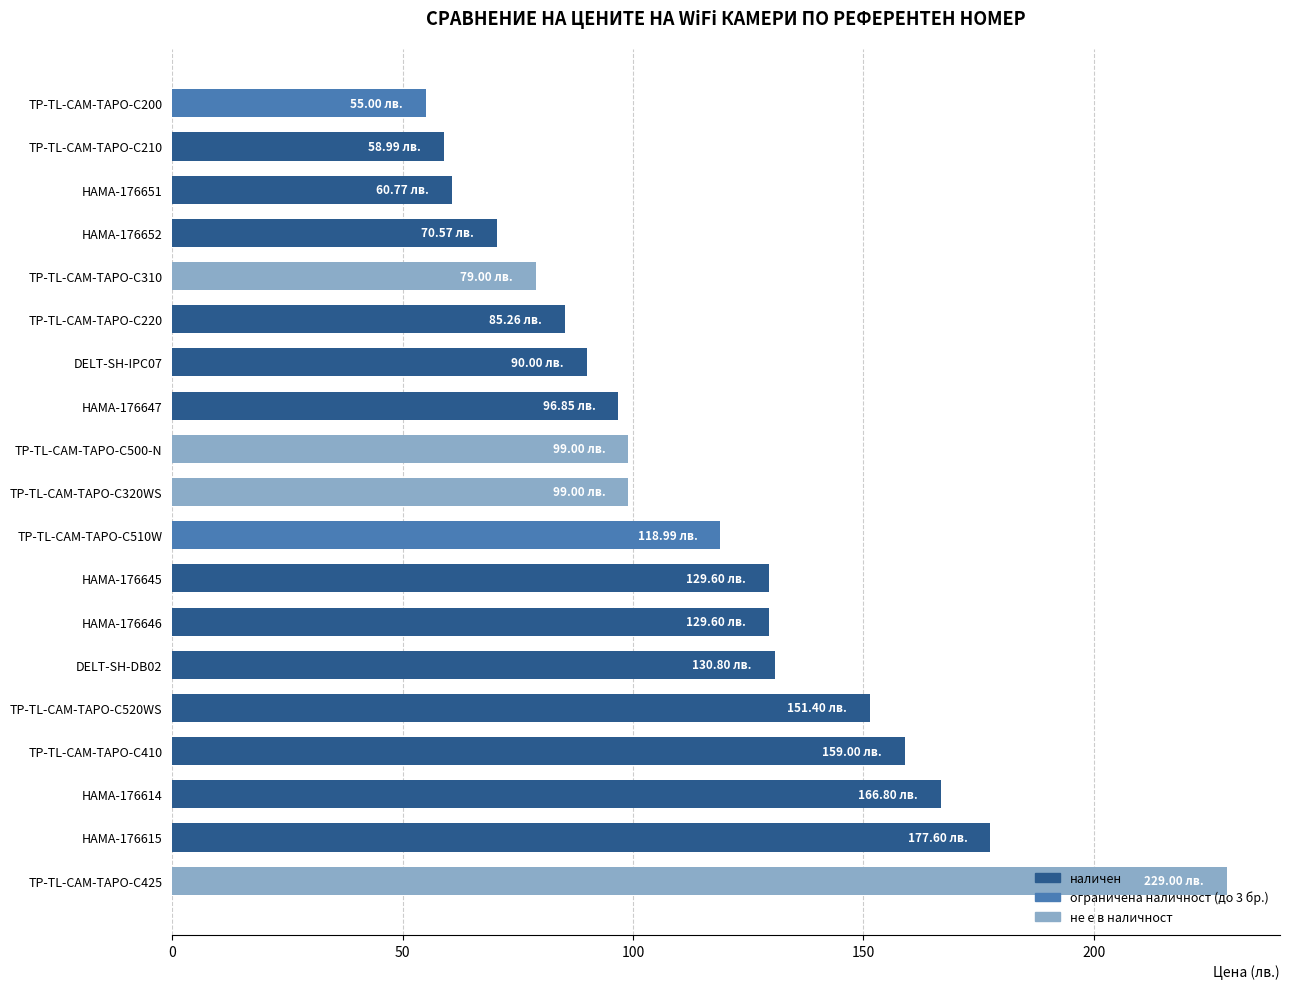

What is the change in value from TP-TL-CAM-TAPO-C200 to TP-TL-CAM-TAPO-C520WS?

+96.4